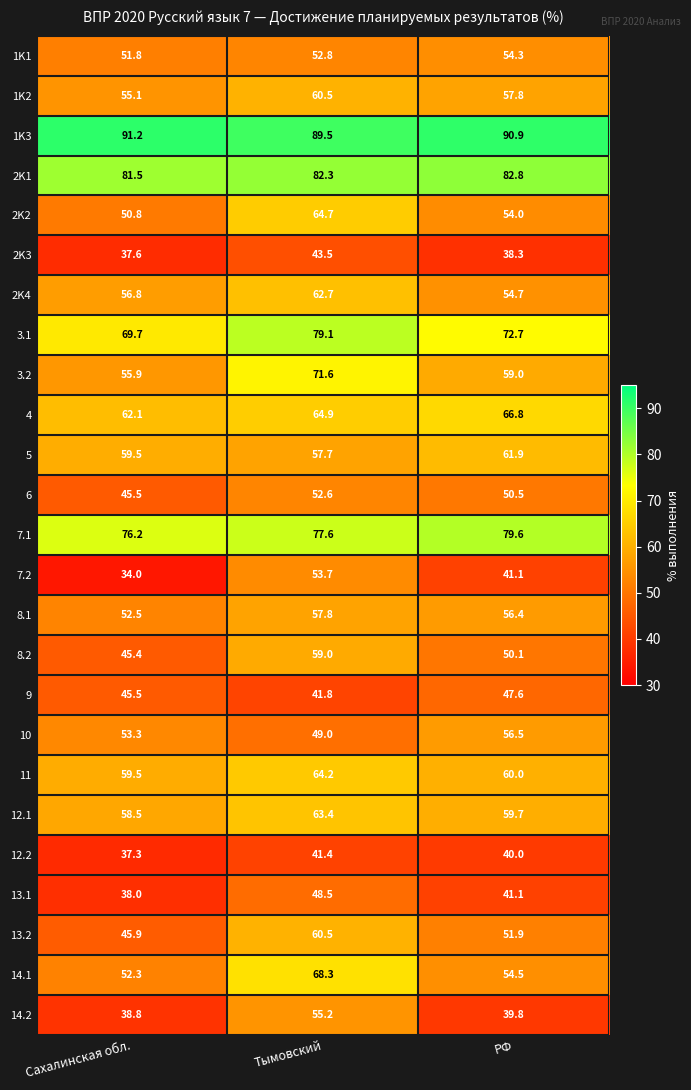

What is the total value across all series at Тымовский?

1522.3